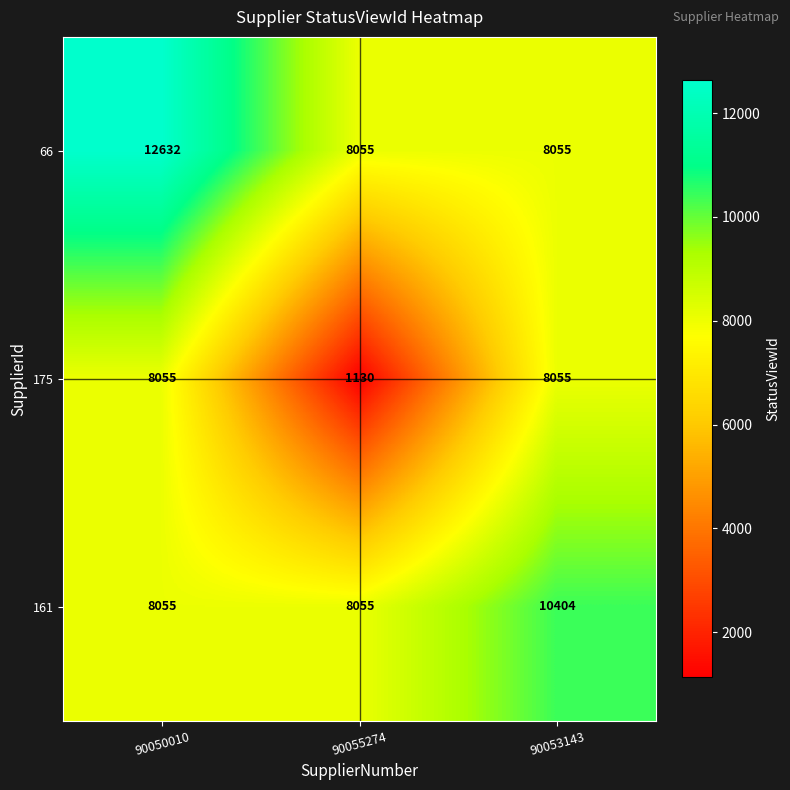

Between 90050010 and 90053143, which series saw the biggest shift?

66